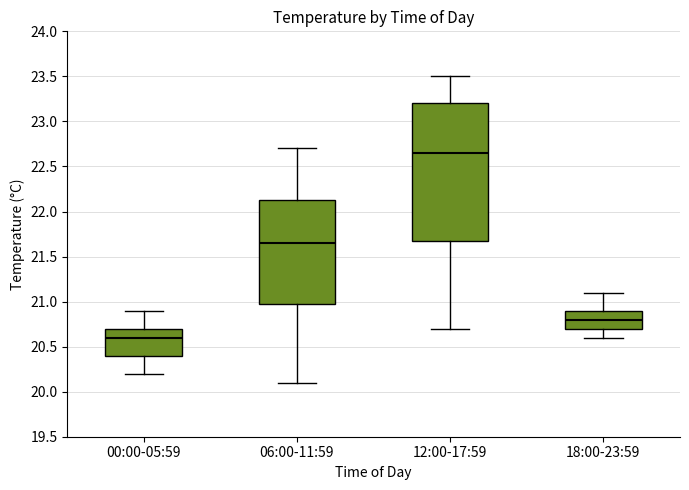

Where does the median line of the box for 00:00-05:59 sit on the y-axis? The values are not printed on the chart, so give them approximately, as read against the axis.

20.60